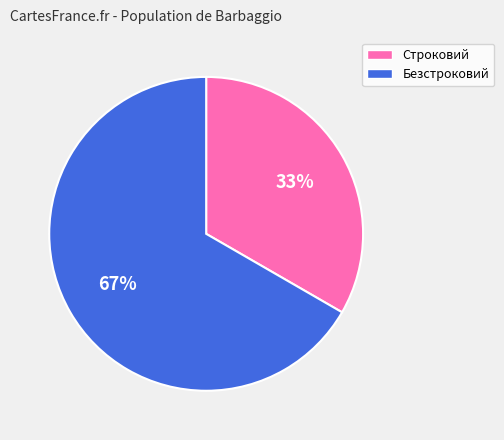

To the nearest percent, what is the average slice percentage?

50%